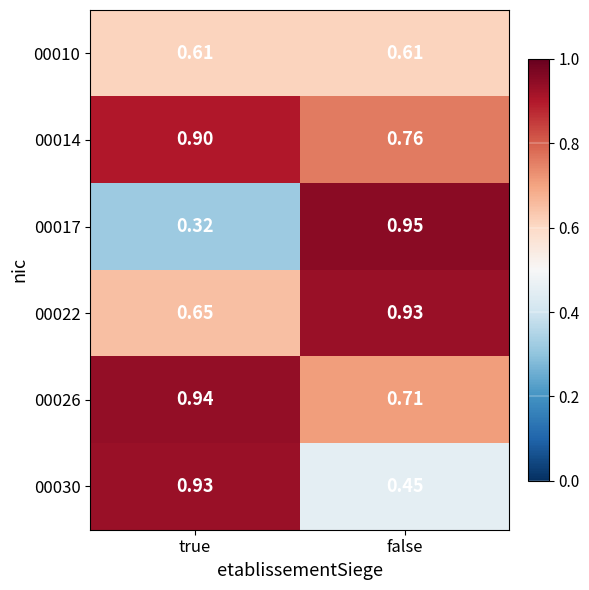

List the labels in order of 00026 value, smallest first.

false, true